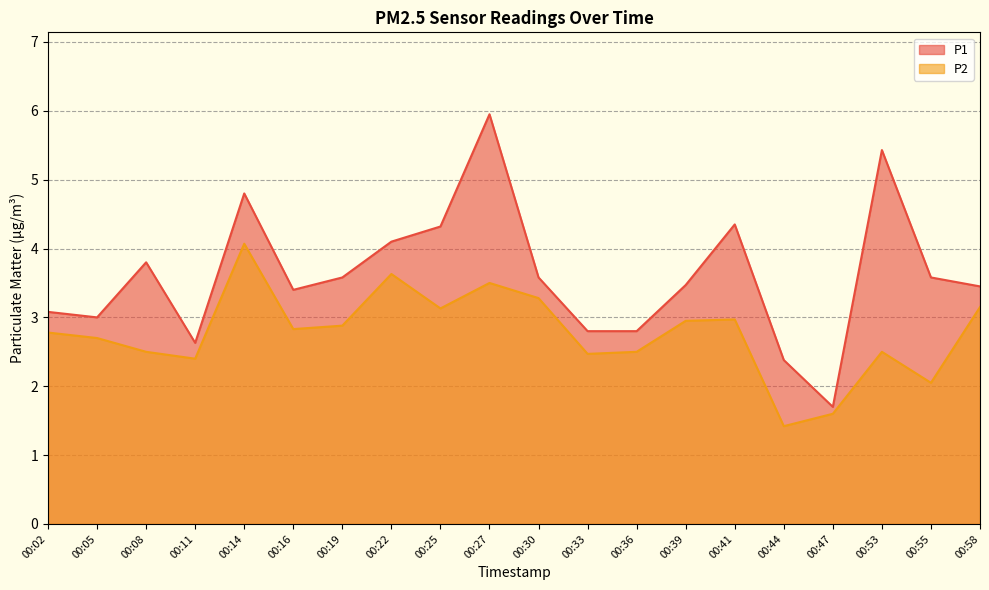

What is the lowest value of the P2 series?

1.4